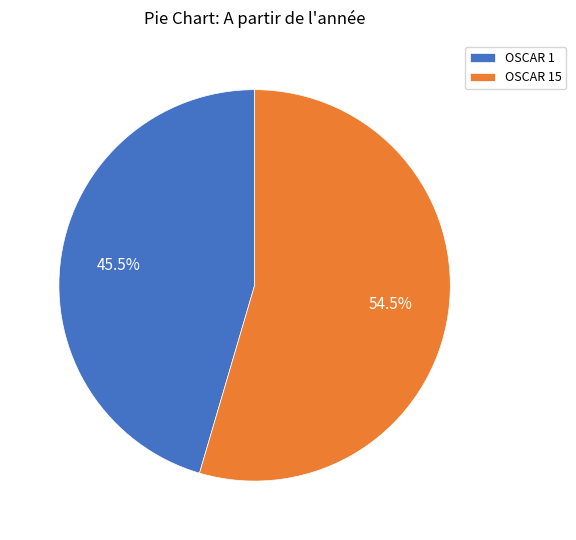

What is the ratio of the value at OSCAR 15 to the value at OSCAR 1?

1.2